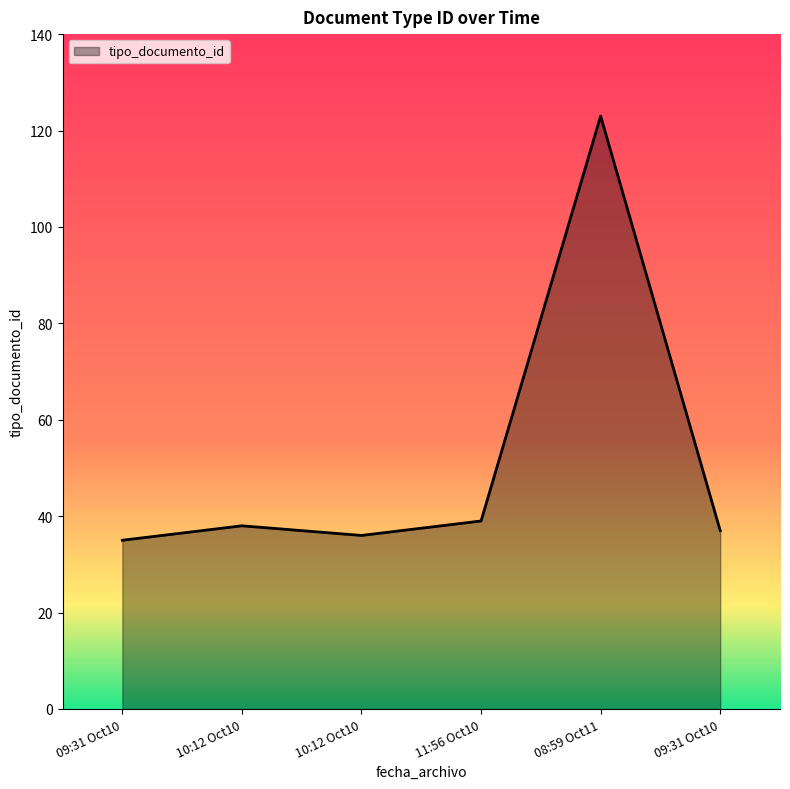

Reading left to right, transcribe all the data shown in this chart.

35	38	36	39	123	37